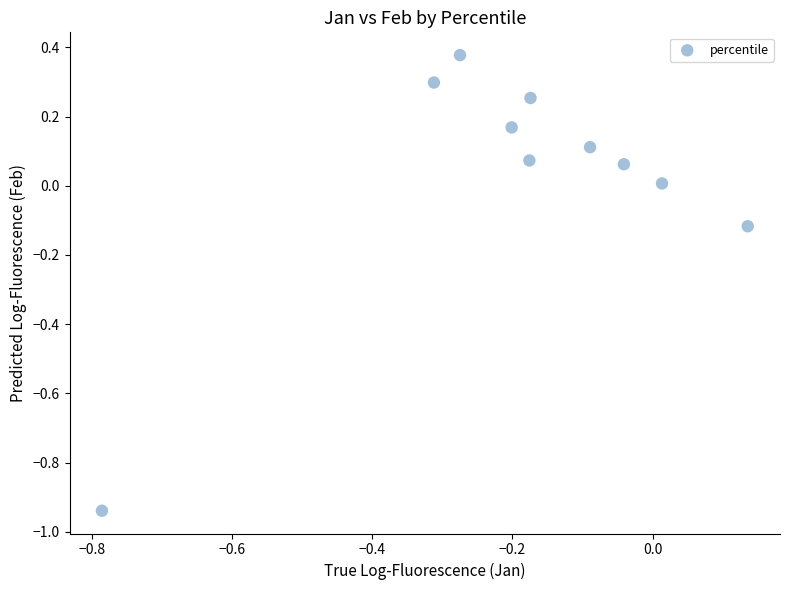

What is the range of X values (max minus min)?

0.9